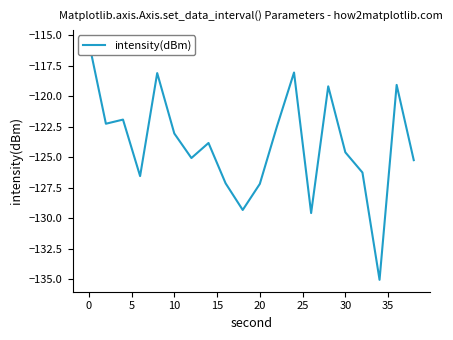

The chart shows a value of -27.3 at 0. True or false?

False